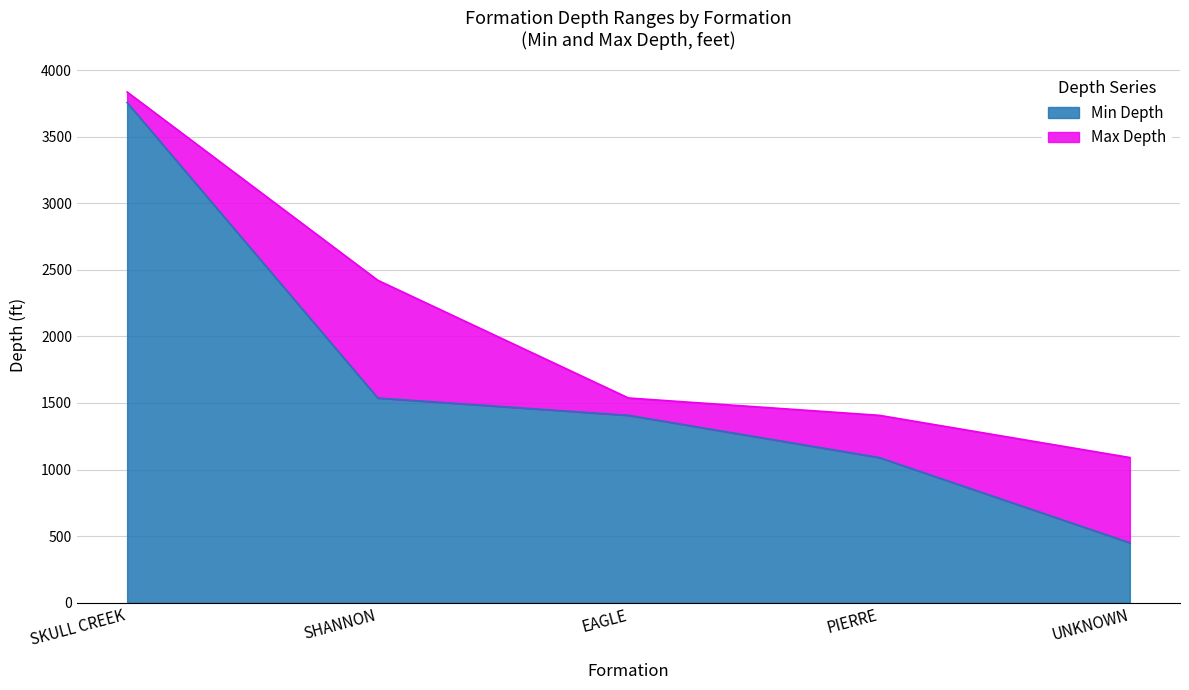

What is the label of the 5th point from the right?

SKULL CREEK